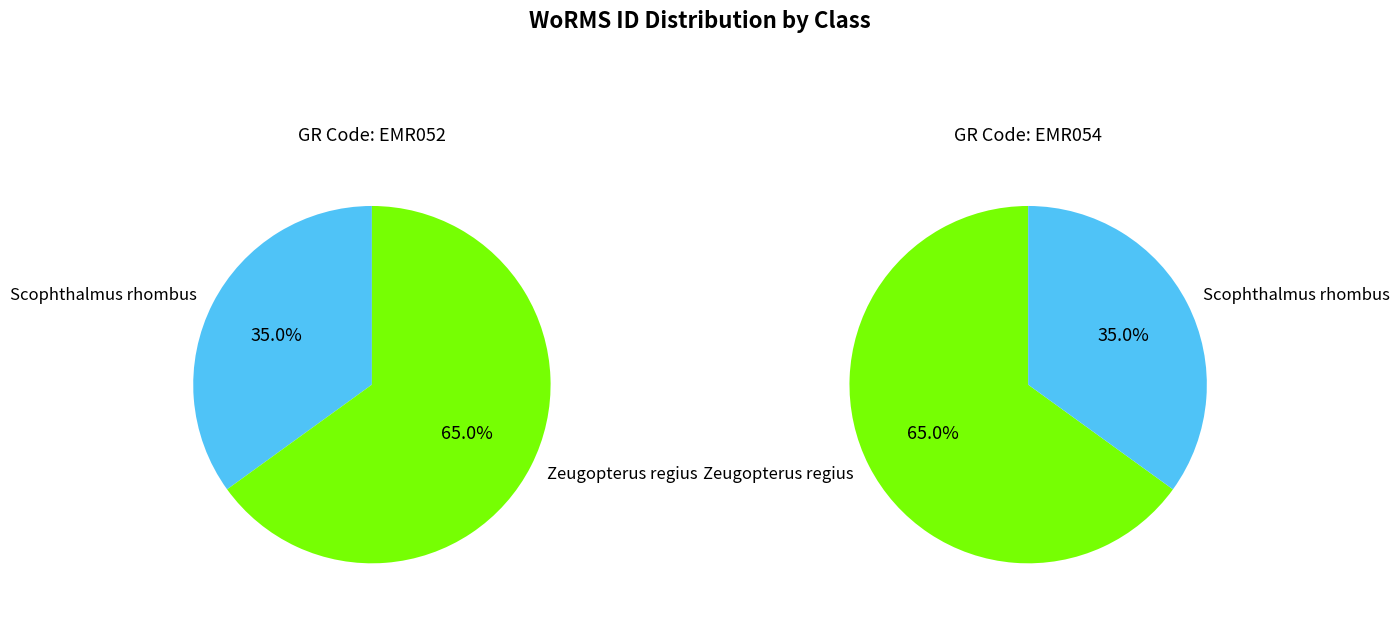

Is there any slice that represents more than half of the pie?

Yes